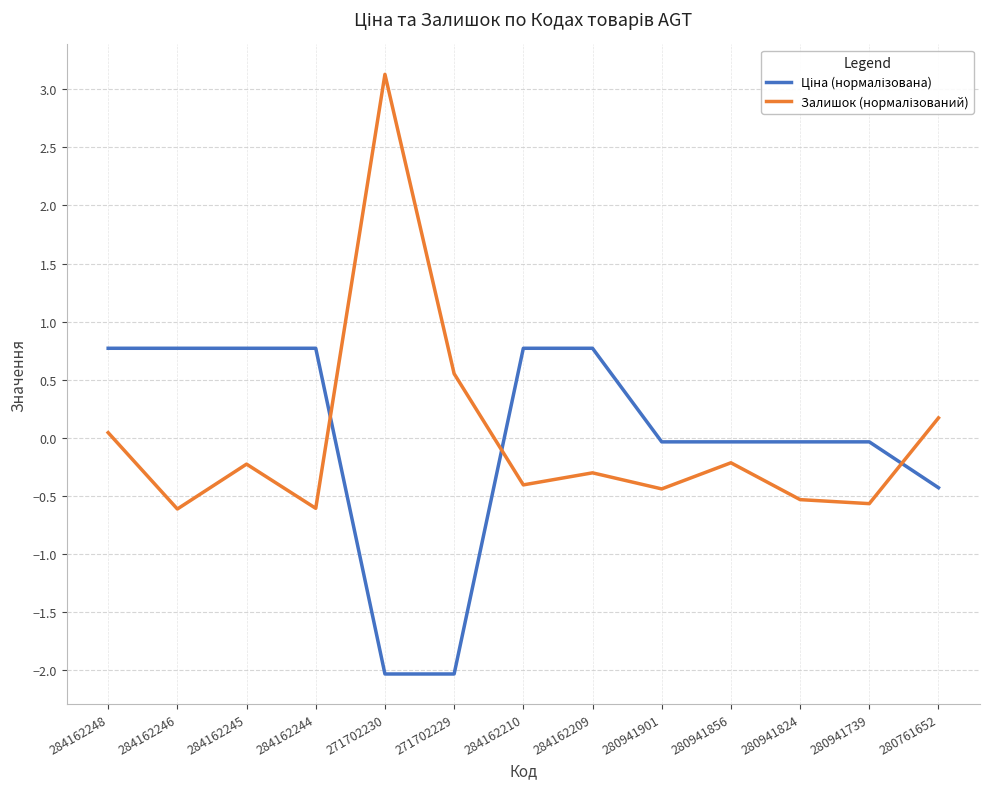

At which category is the sum across all series the highest?

271702230